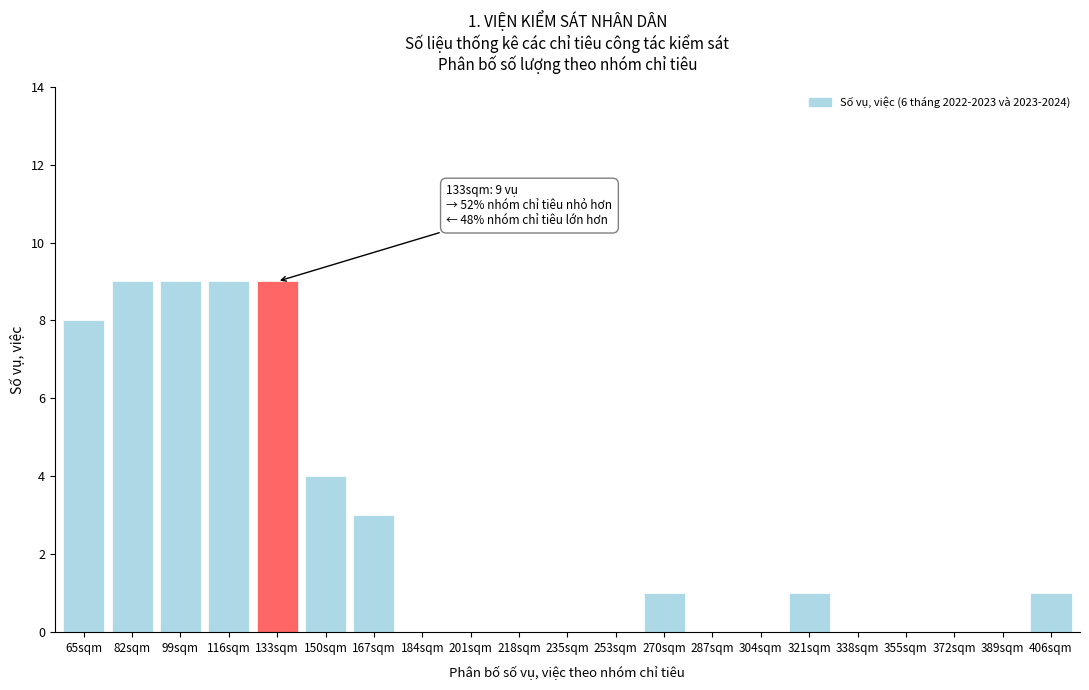

Reading left to right, list all the values displayed in this chart.

65sqm=8	82sqm=9	99sqm=9	116sqm=9	133sqm=9	150sqm=4	167sqm=3	184sqm=0	201sqm=0	218sqm=0	235sqm=0	253sqm=0	270sqm=1	287sqm=0	304sqm=0	321sqm=1	338sqm=0	355sqm=0	372sqm=0	389sqm=0	406sqm=1